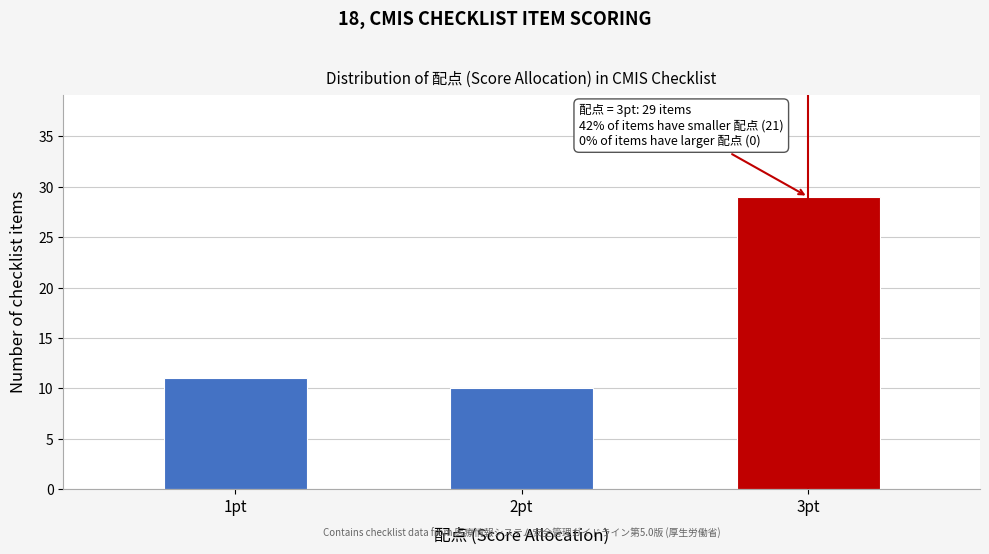

Reading left to right, extract all data points from this chart.

1pt=11	2pt=10	3pt=29